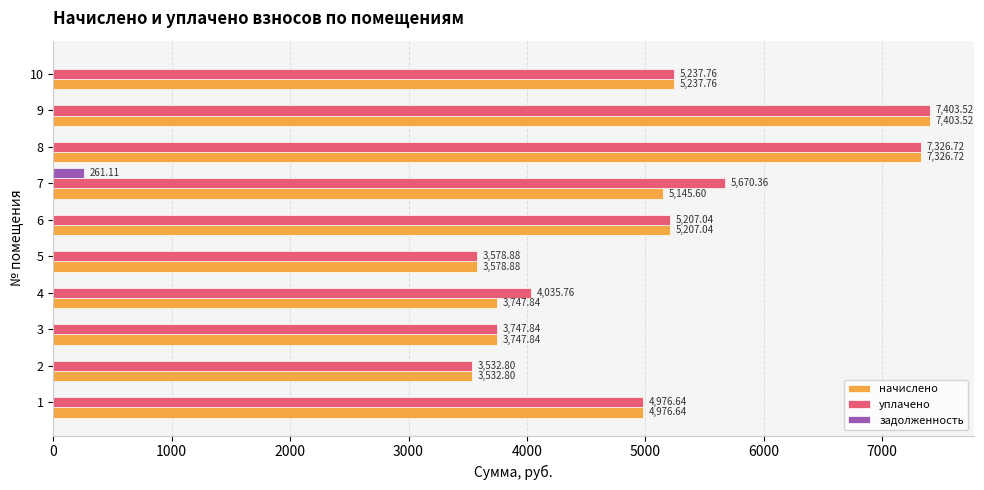

What is the total value across all series at 1?

9953.3